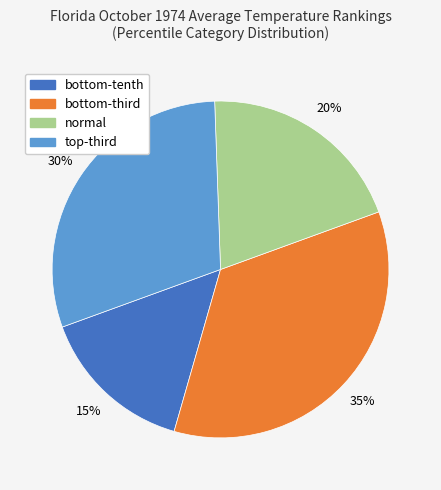

To the nearest percent, what is the difference between the largest and smallest slice percentages?

20%